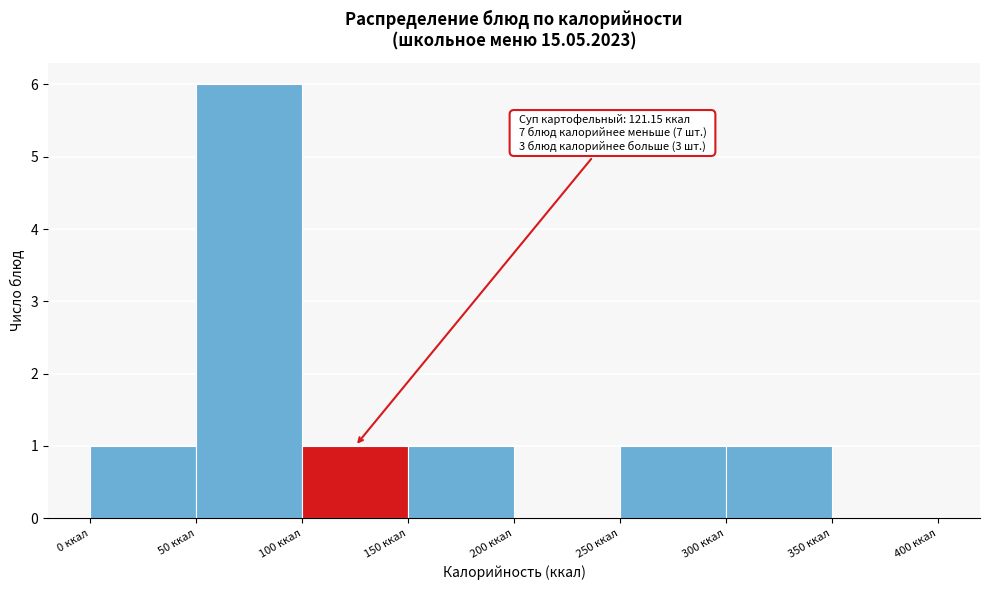

Over which range of the x-axis is the bar tallest?

50 to 100